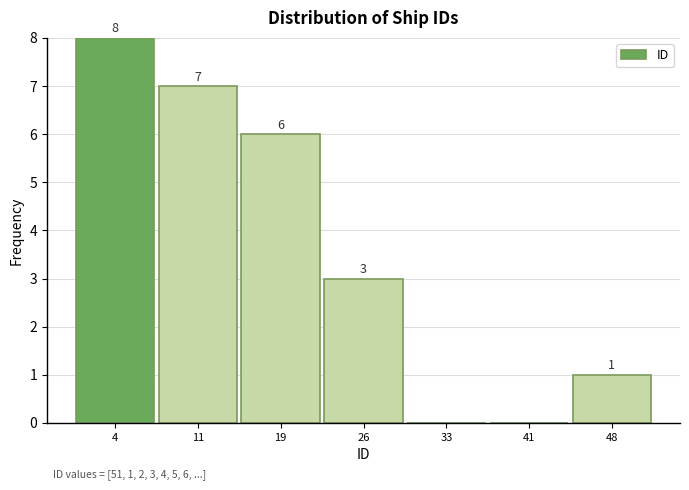

Reading left to right, what are all the values shown in this chart?

4=8	11=7	19=6	26=3	33=0	41=0	48=1